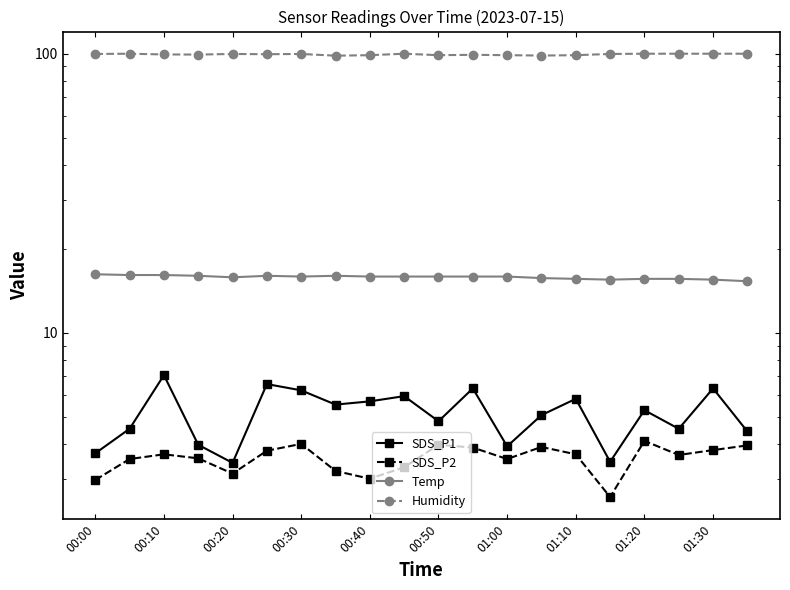

Is the value of SDS_P2 at 13 greater than the value of Humidity at 19?

No